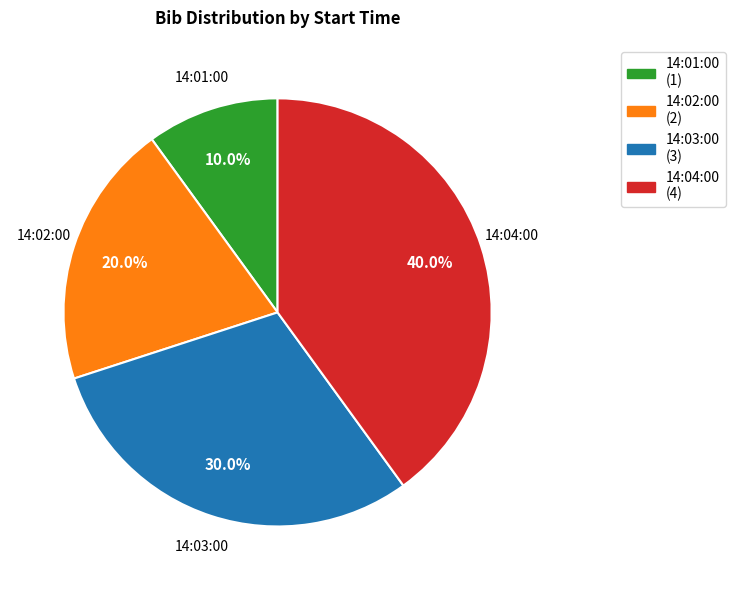

To the nearest percent, what percentage of the pie is 14:03:00?

30%